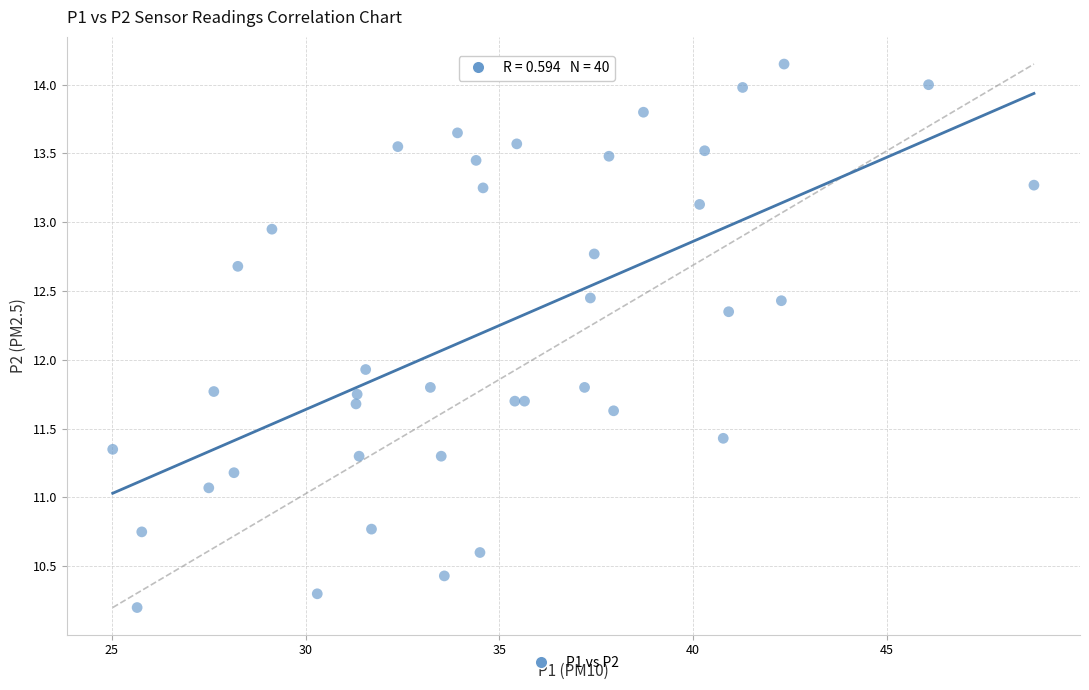

What Y value in the scatter plot is closest to 12?

11.9